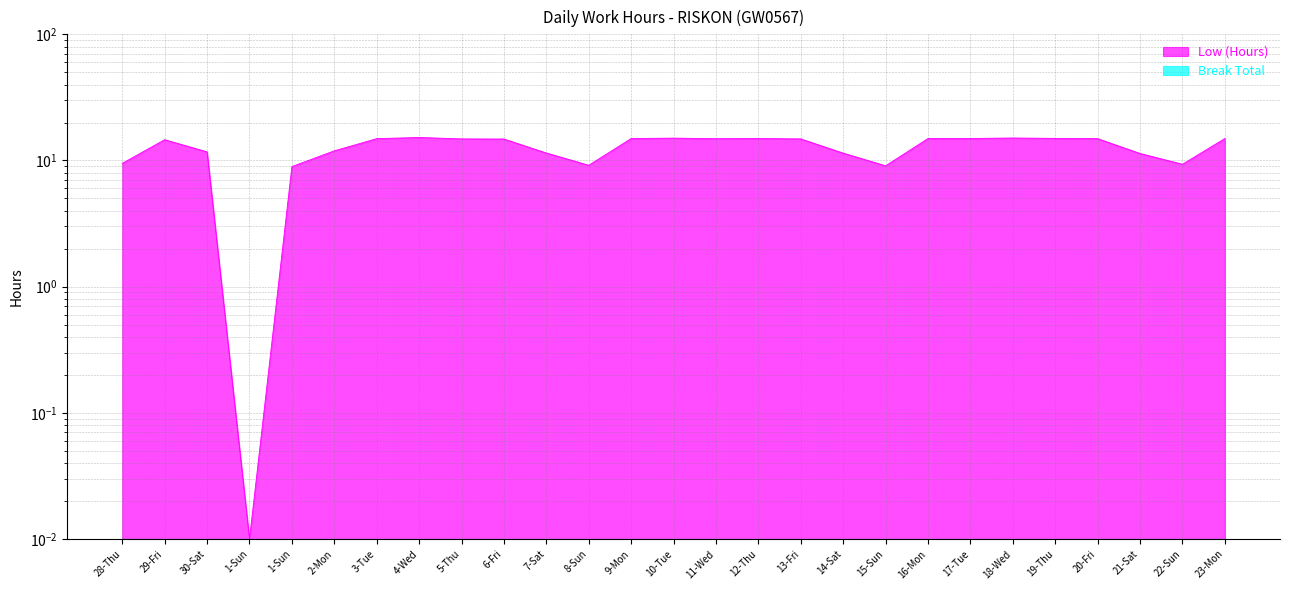

Where does the data first go above 14?

29-Fri